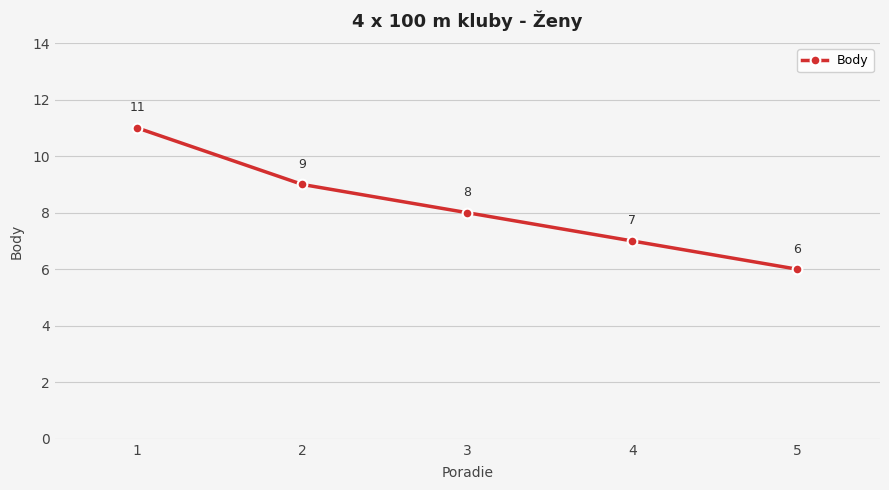

What is the greatest value displayed?

11